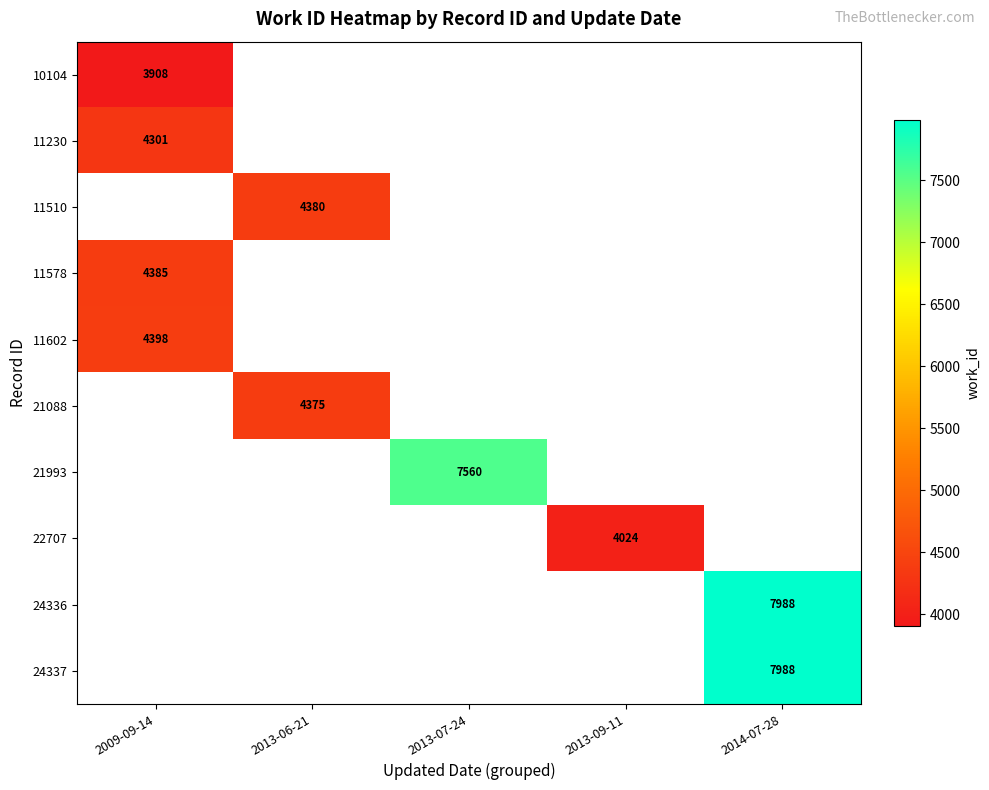

The value of 11602 at 2009-09-14 is 4398. True or false?

True